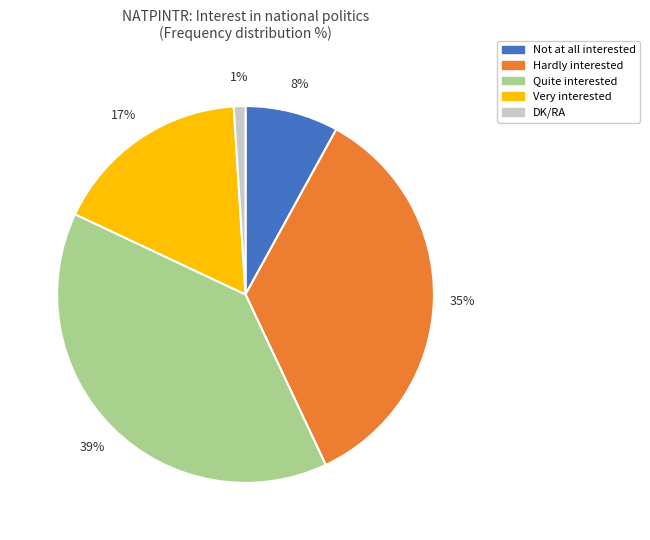

How many slices are in this pie chart?

5